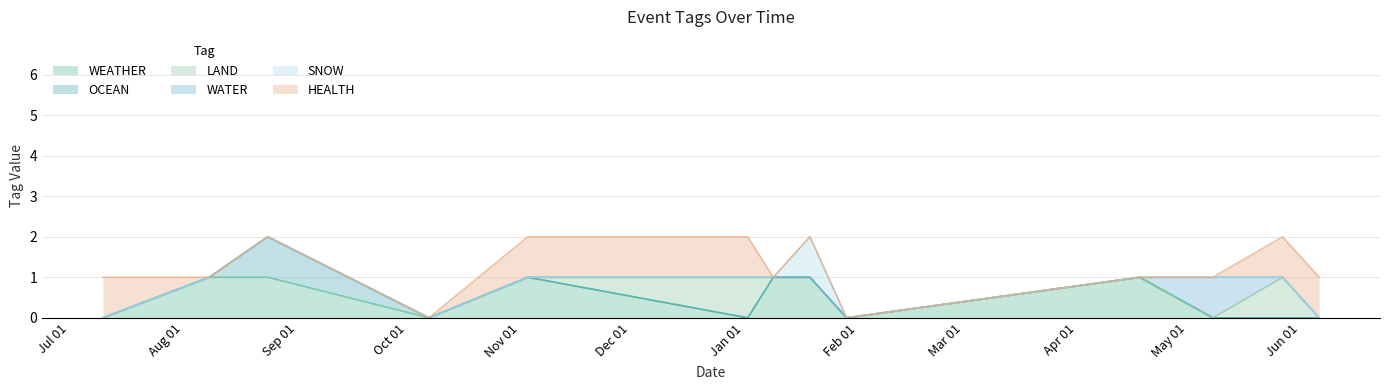

True or false: SNOW and OCEAN cross at least once.

False